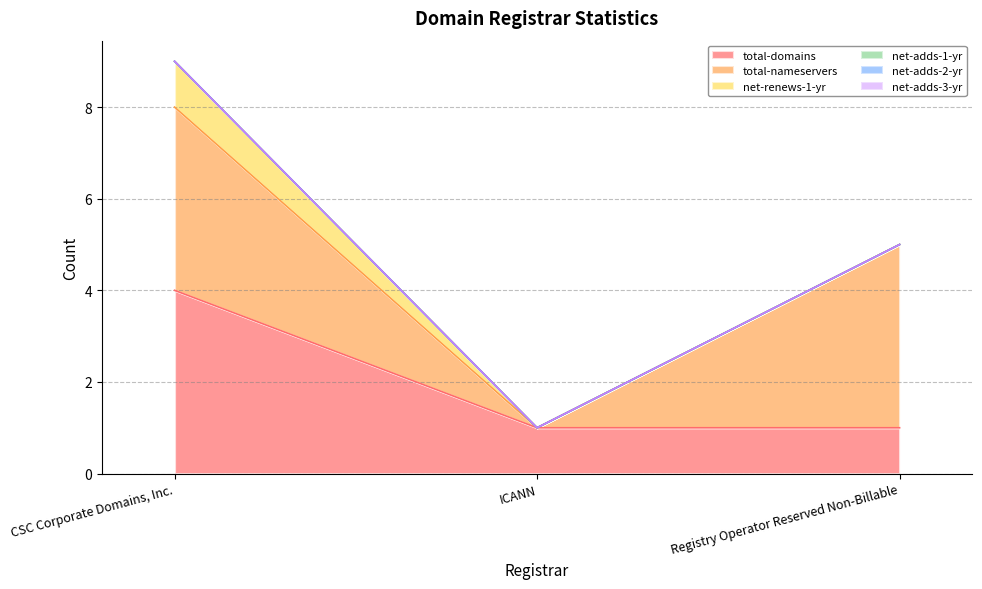

Reading left to right, extract all data points from this chart.

total-domains: 4	1	1
total-nameservers: 4	0	4
net-renews-1-yr: 1	0	0
net-adds-1-yr: 0	0	0
net-adds-2-yr: 0	0	0
net-adds-3-yr: 0	0	0